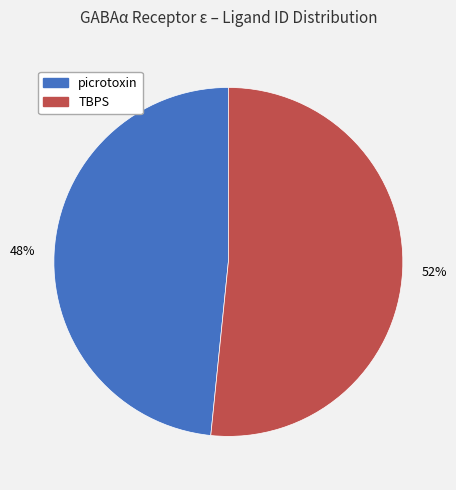

To the nearest percent, what is the average slice percentage?

50%